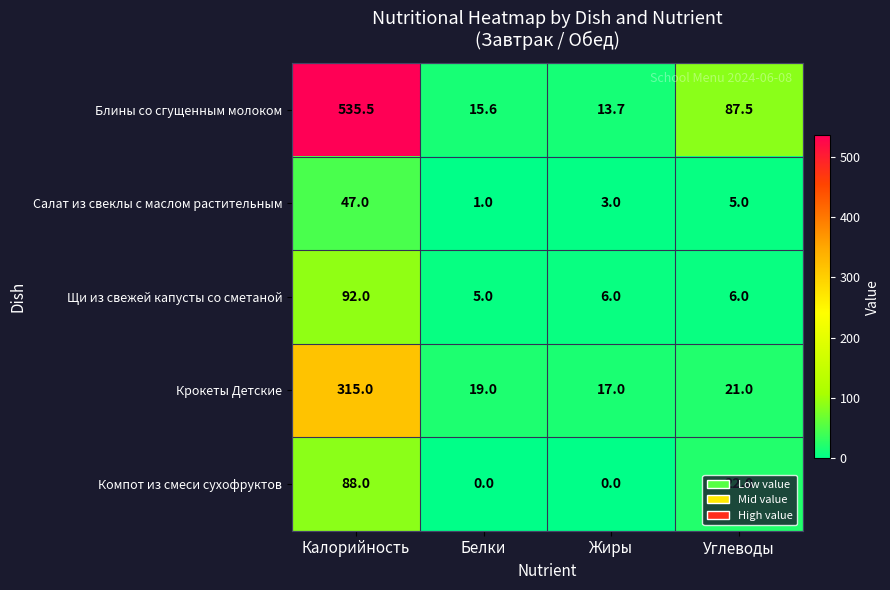

How many categories are shown in the chart?

4